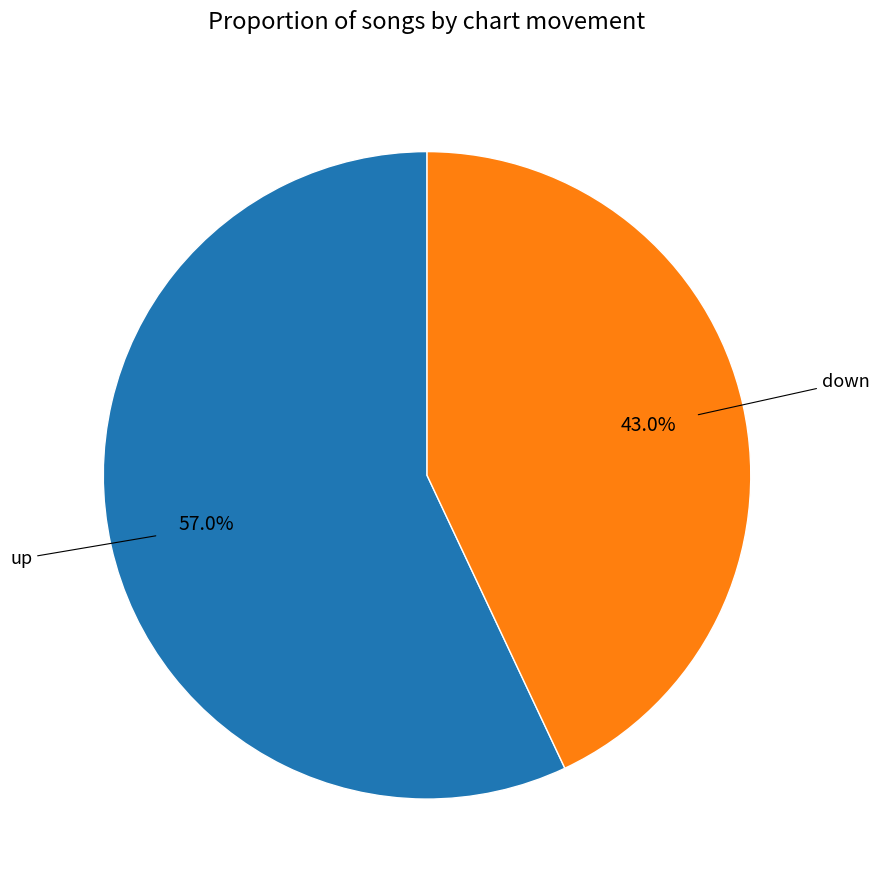

Is there a majority slice in this chart?

Yes